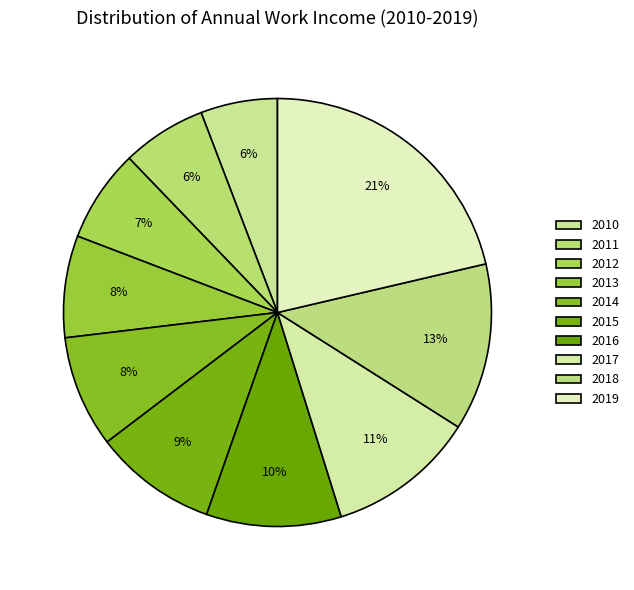

How many slices are in this pie chart?

10